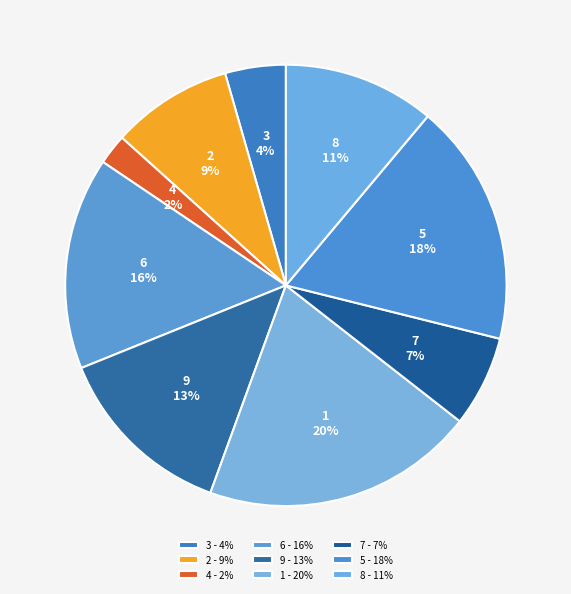

Combined, do 8 and 5 account for over 50%?

No